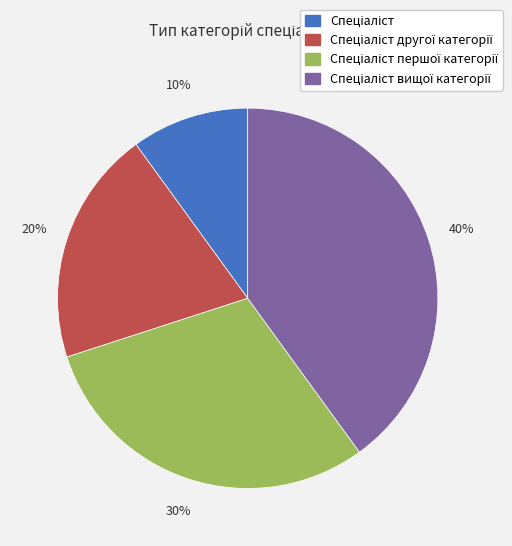

Is there a majority slice in this chart?

No